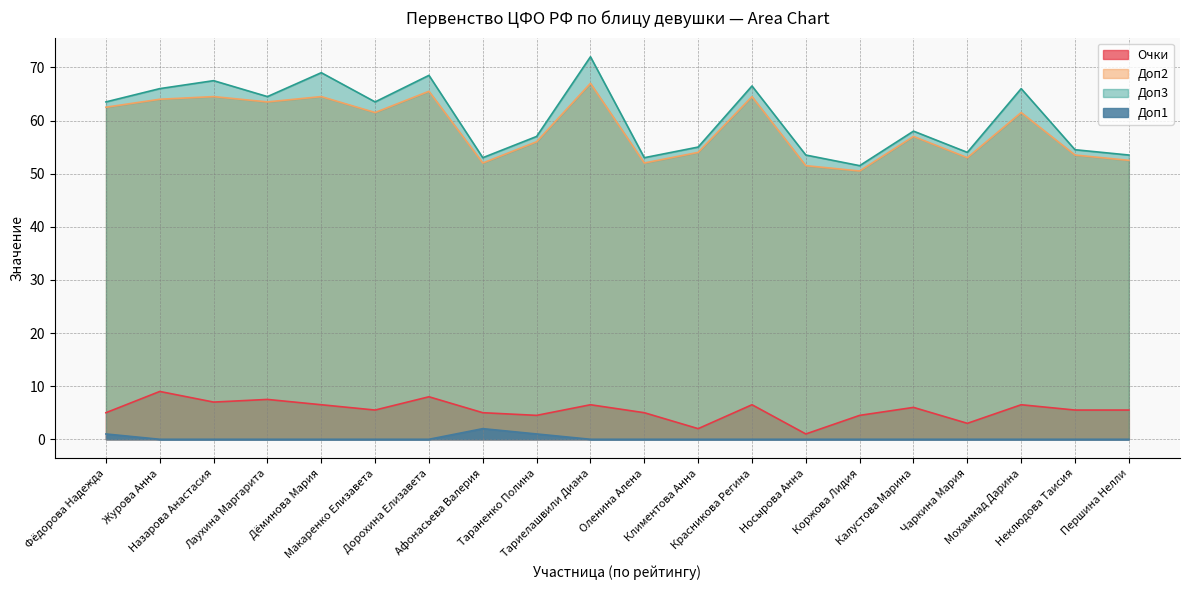

What is the difference between the highest and lowest values at Першина Нелли?

53.5